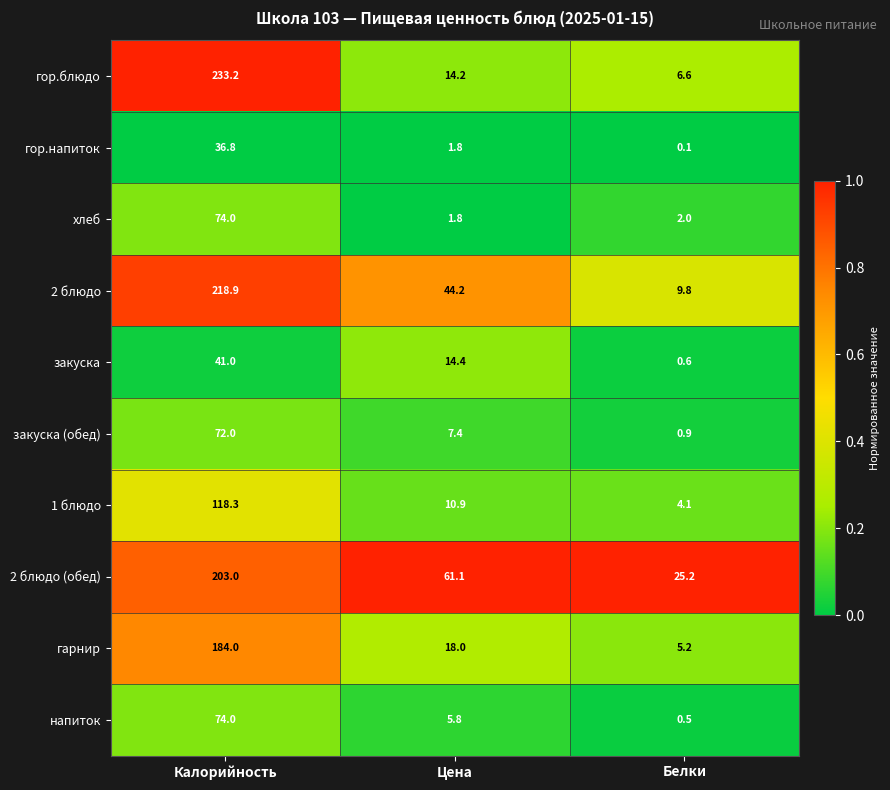

What is the difference between the maximum and minimum values in the гор.блюдо series?

226.6